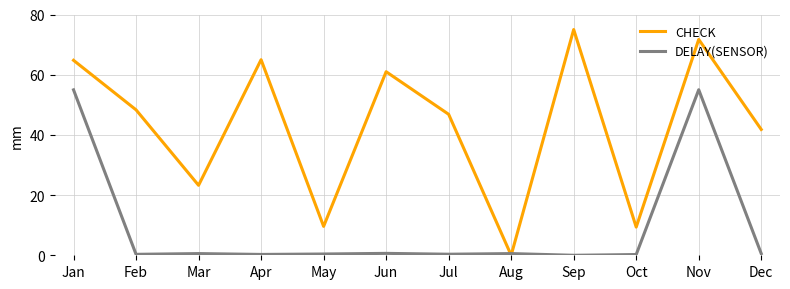

How many lines are shown in the chart?

2